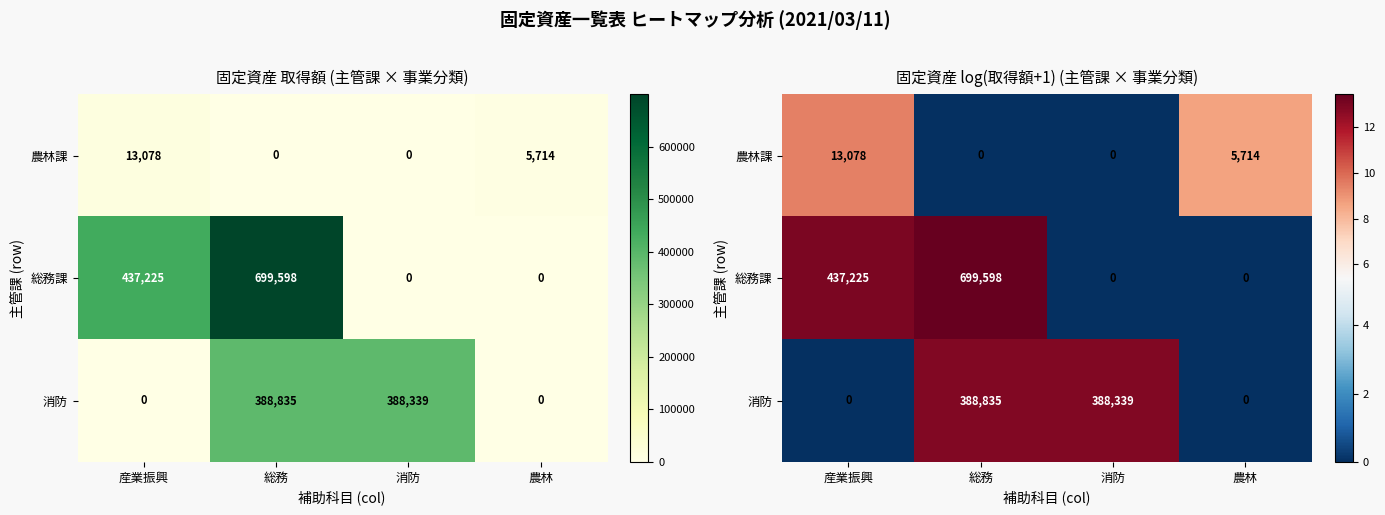

Which series changed the most between 産業振興 and 総務?

消防